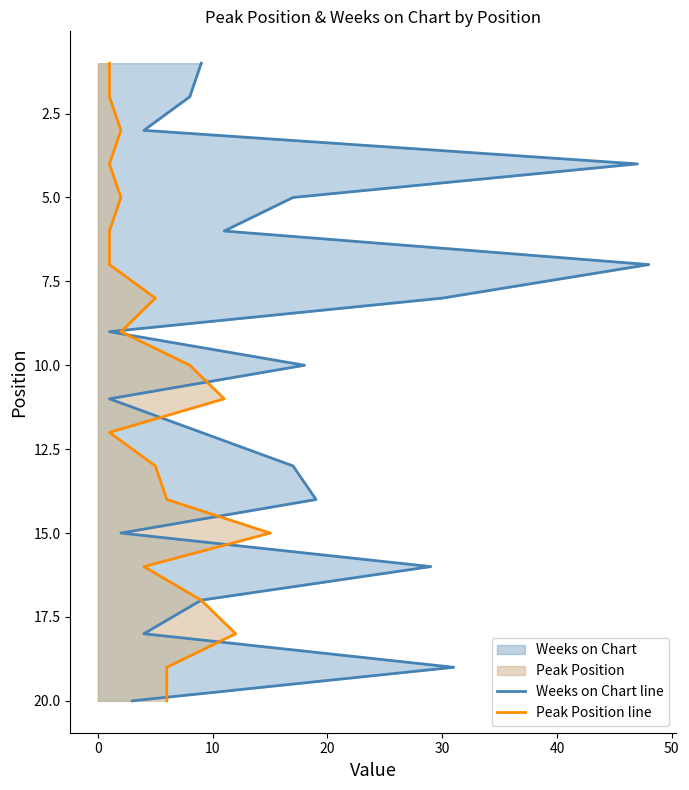

What is the lowest value of the Peak Position line series?

1